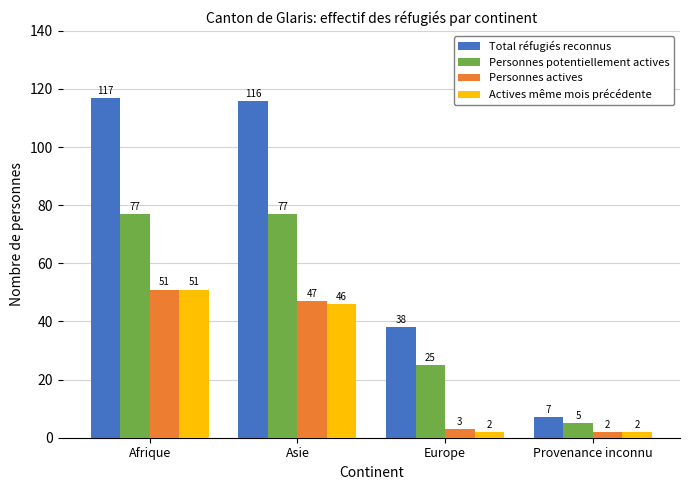

How many bars are there in total?

16